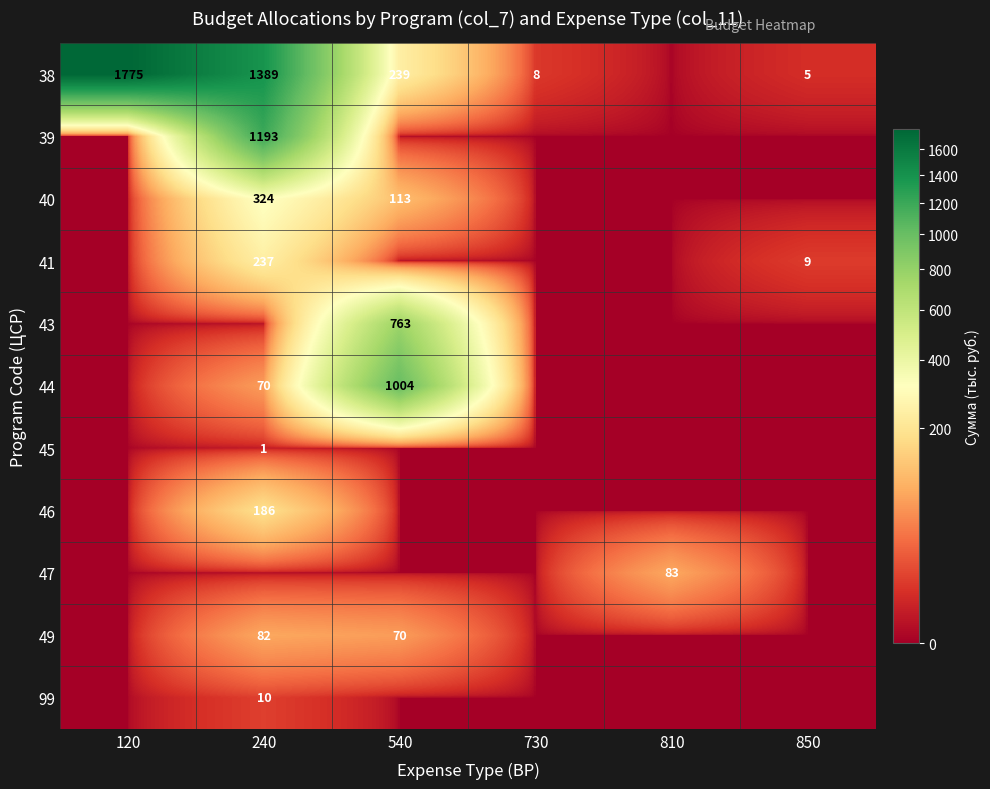

At which category is the sum across all series the highest?

240